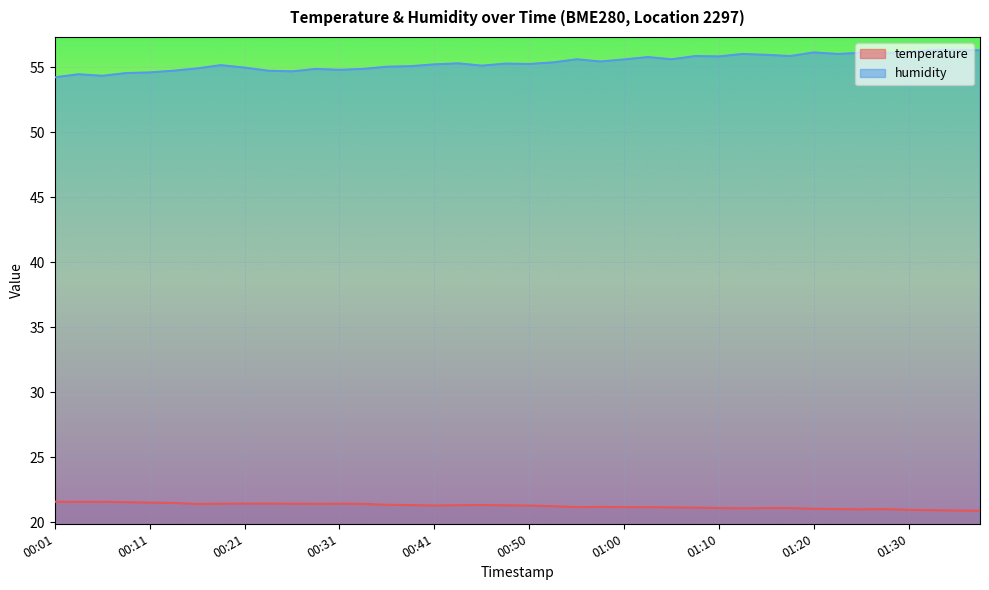

How many lines are shown in the chart?

2